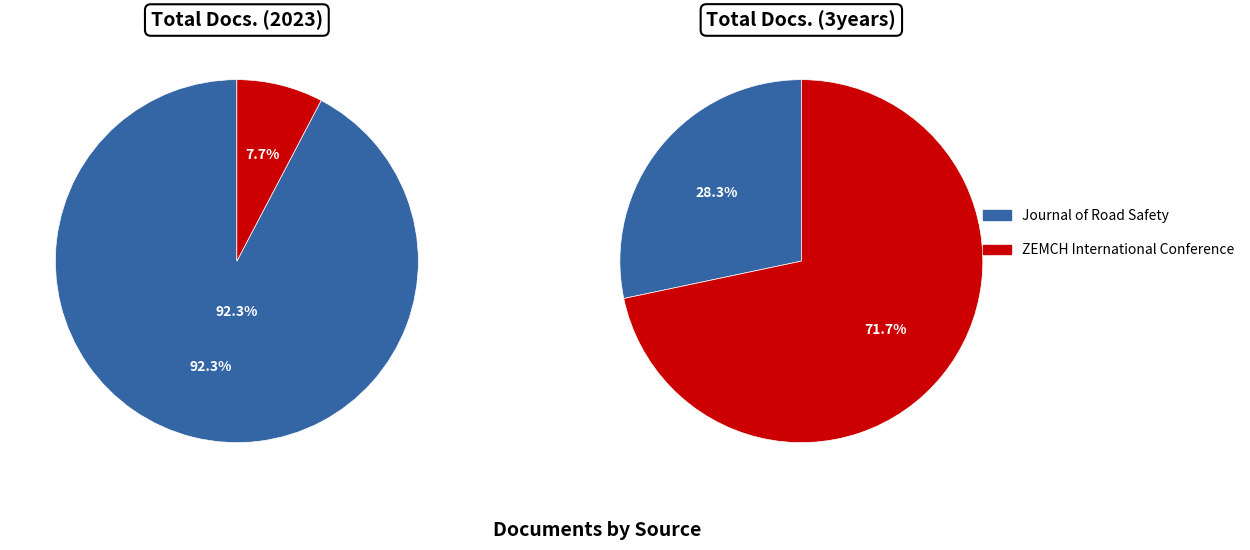

Which category has the smallest portion of the pie?

ZEMCH International Conference